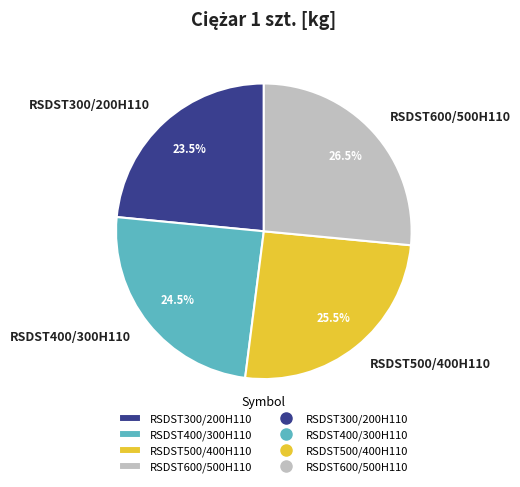

Is there a majority slice in this chart?

No